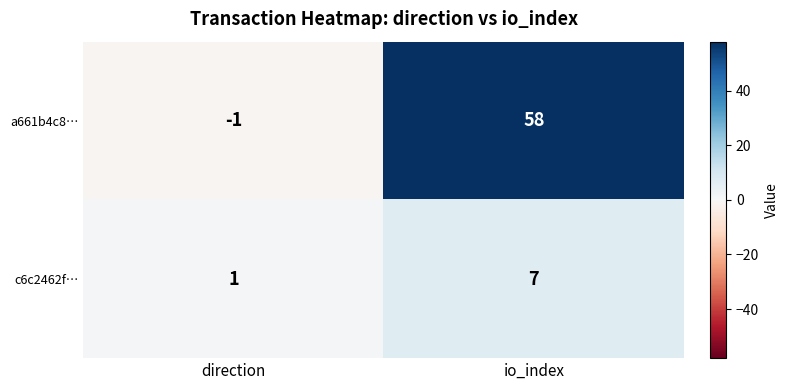

Is it true that c6c2462f… equals 1 at direction?

True